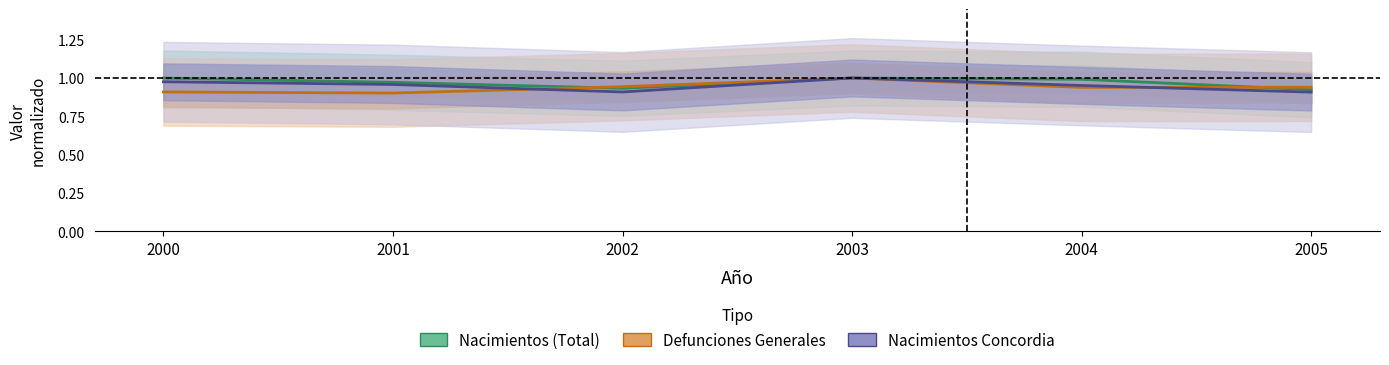

How many intersections are there between Defunciones Generales and Nacimientos (Total)?

2